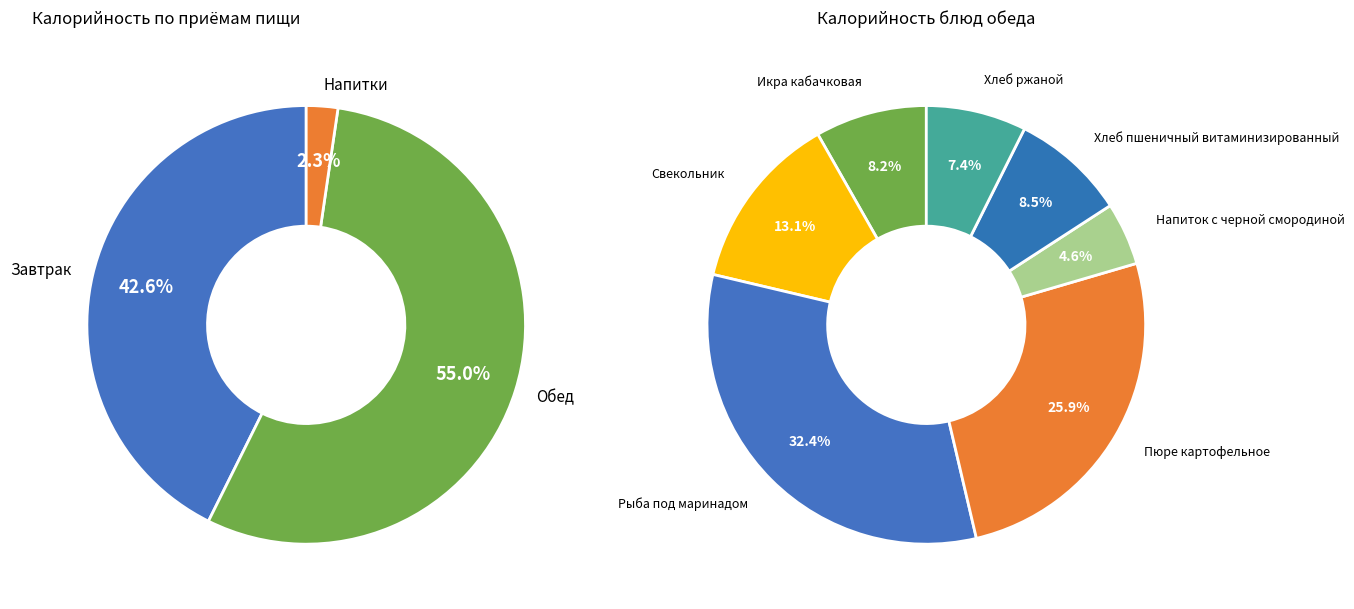

Which has a higher value, Пюре картофельное or Напиток с черной смородиной?

Пюре картофельное